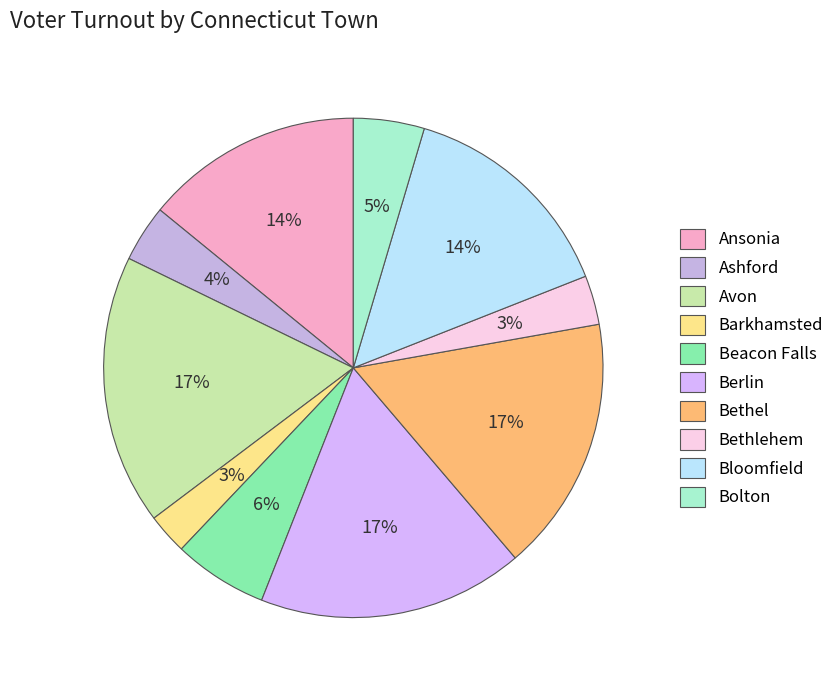

Does any single category account for the majority?

No